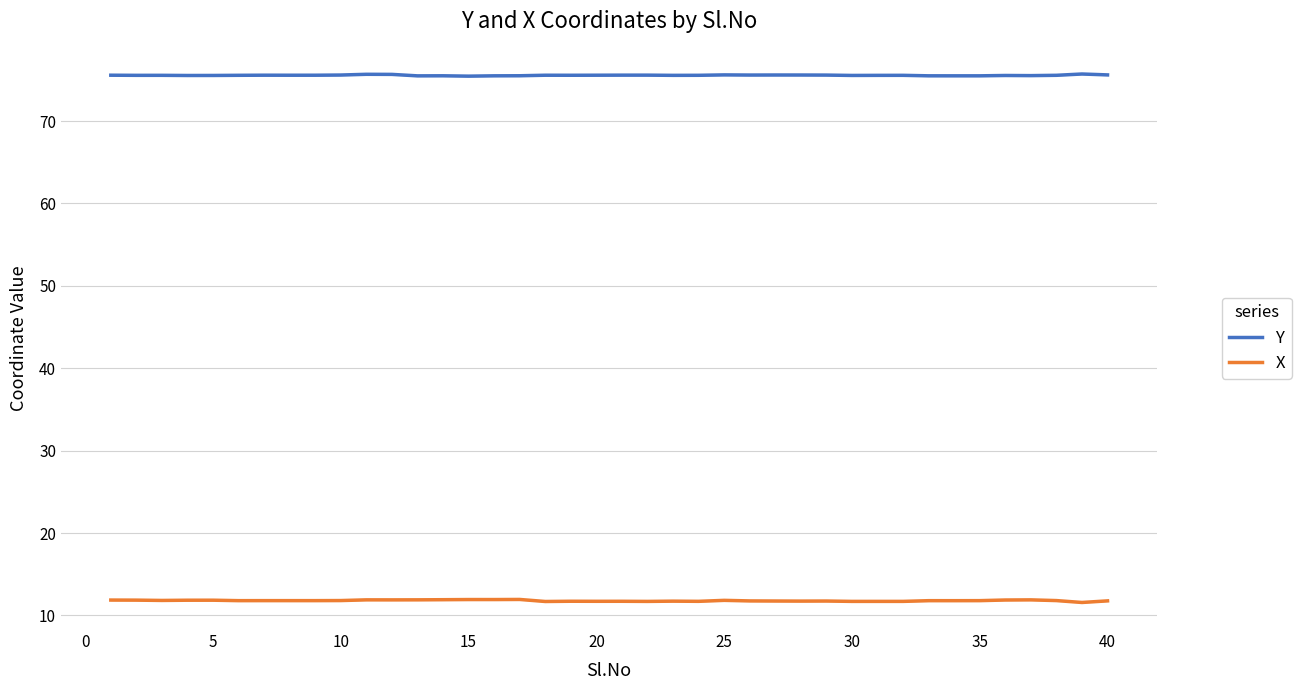

List the series in order of their peak value, lowest first.

X, Y